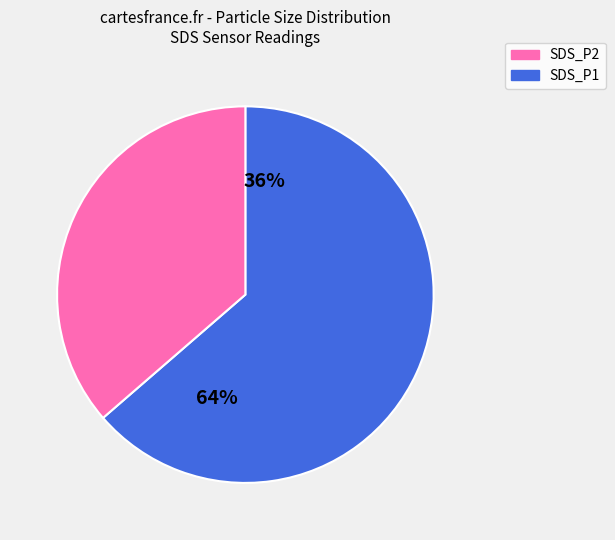

Is the sum of SDS_P2 and SDS_P1 greater than half?

Yes